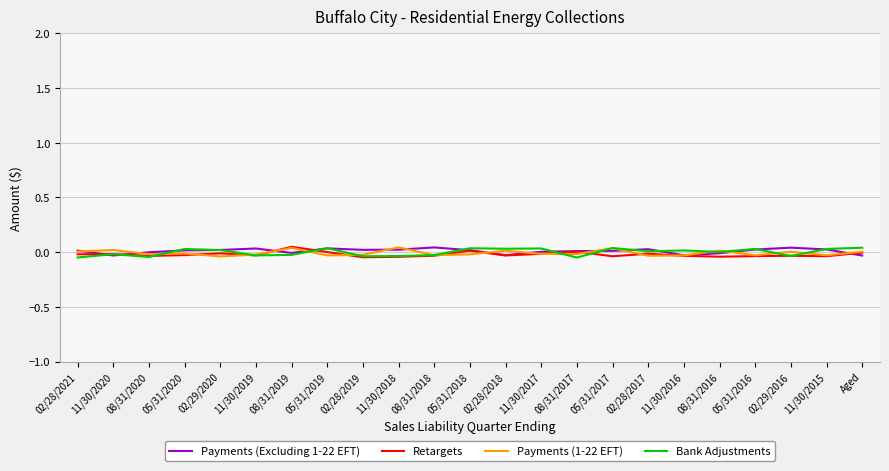

Is it true that Bank Adjustments equals 0.0 at 02/28/2018?

False